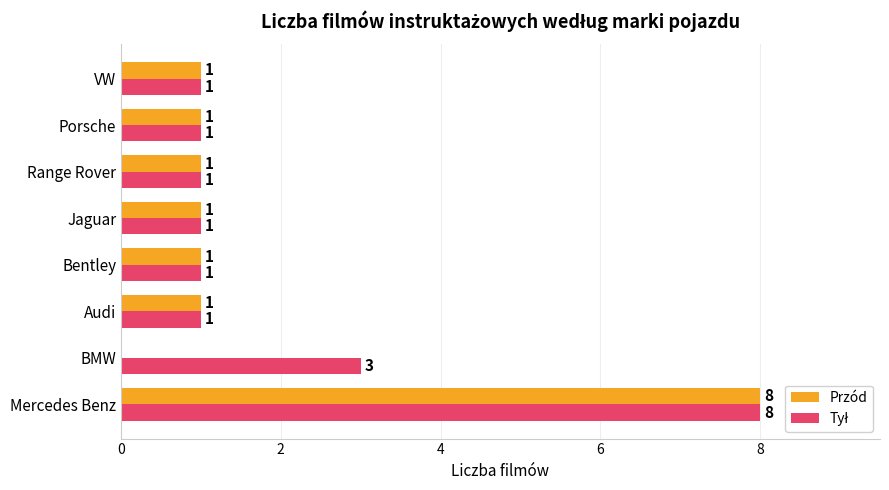

Which category has the highest value across all series?

Mercedes Benz